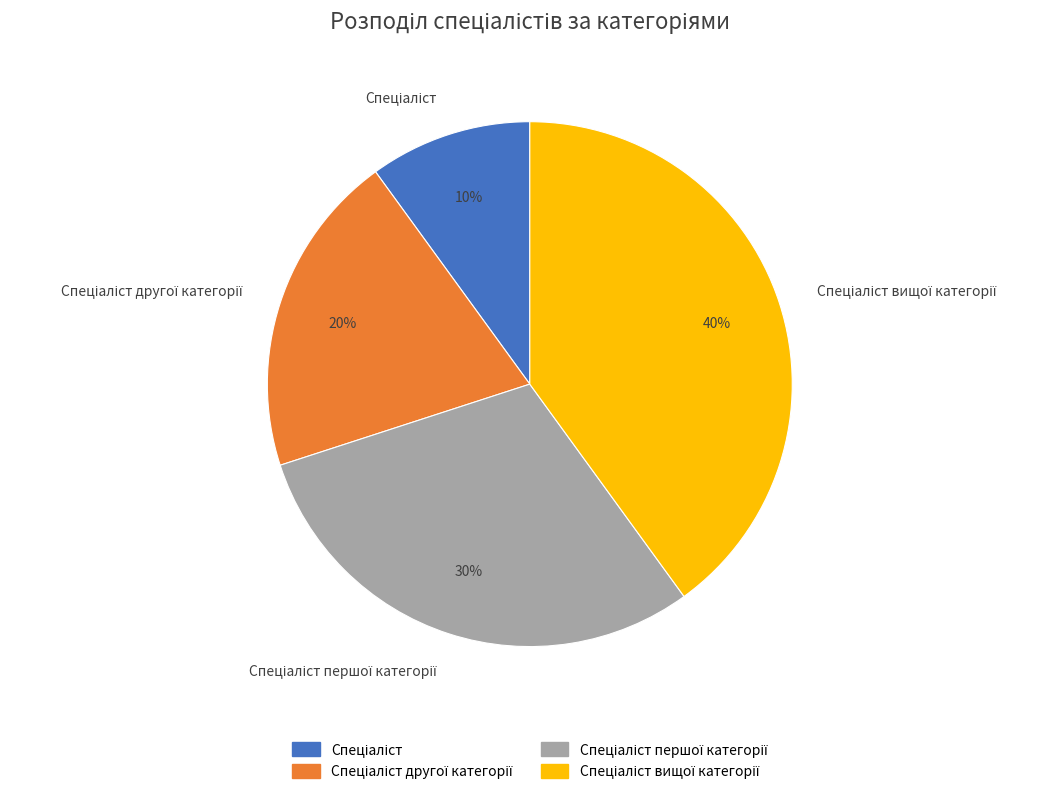

Count the number of slices in the pie.

4